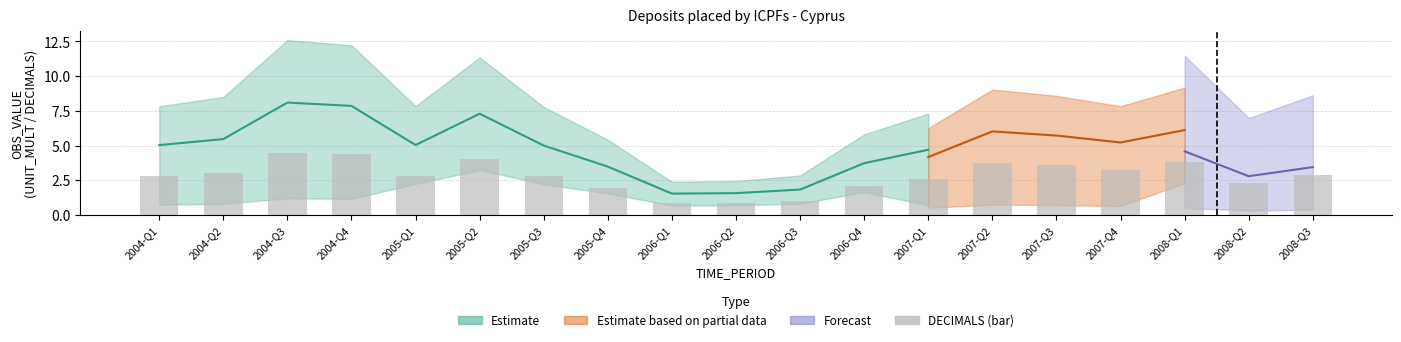

Reading left to right, transcribe all the data shown in this chart.

2.8	3.0	4.5	4.4	2.8	4.0	2.8	1.9	0.9	0.9	1.0	2.1	2.6	3.8	3.6	3.3	3.8	2.3	2.9